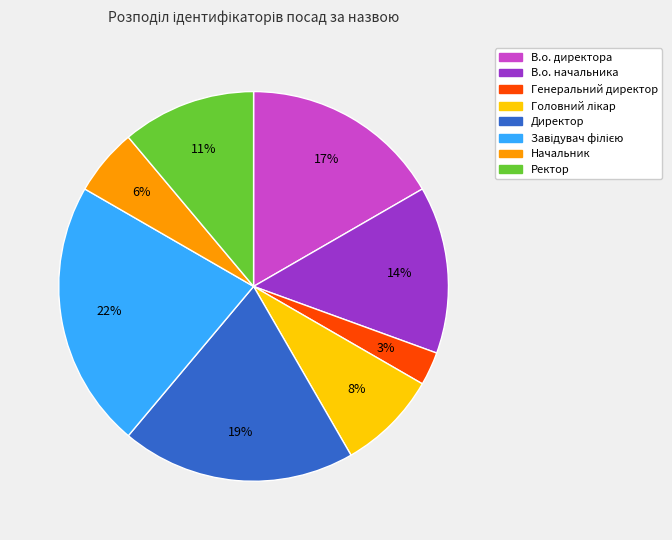

What percentage is the Генеральний директор slice, to the nearest percent?

3%